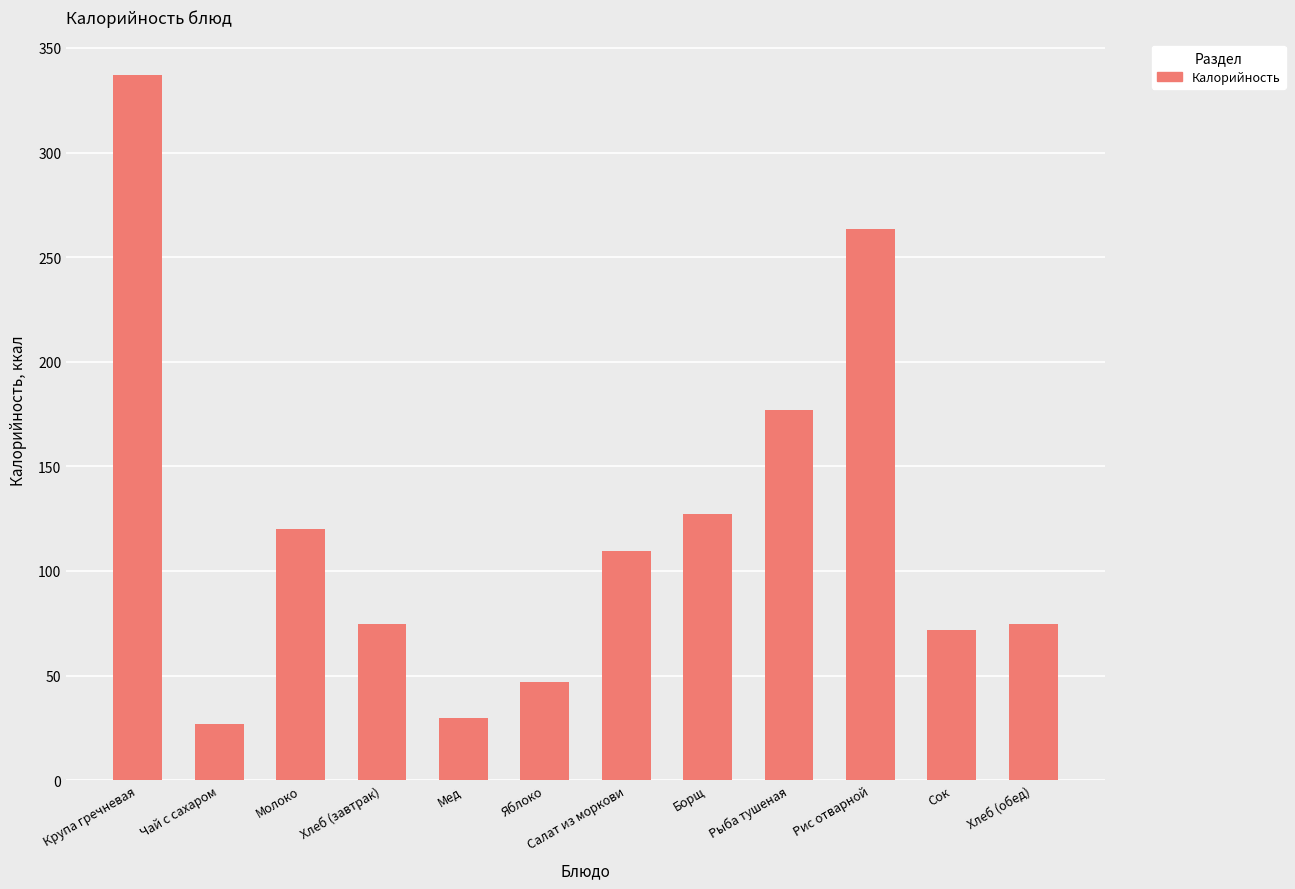

What is the change in value from Мед to Сок?

+42.5